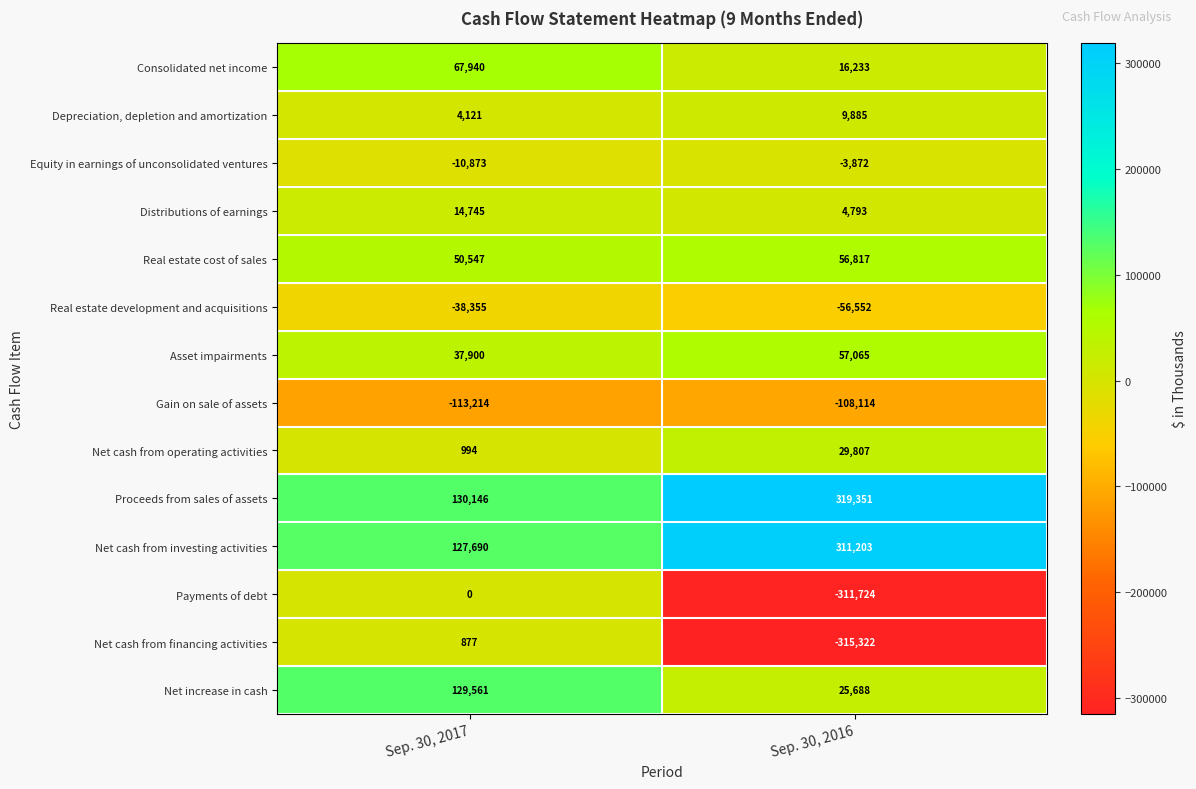

Which series has the widest spread of values?

Net cash from financing activities